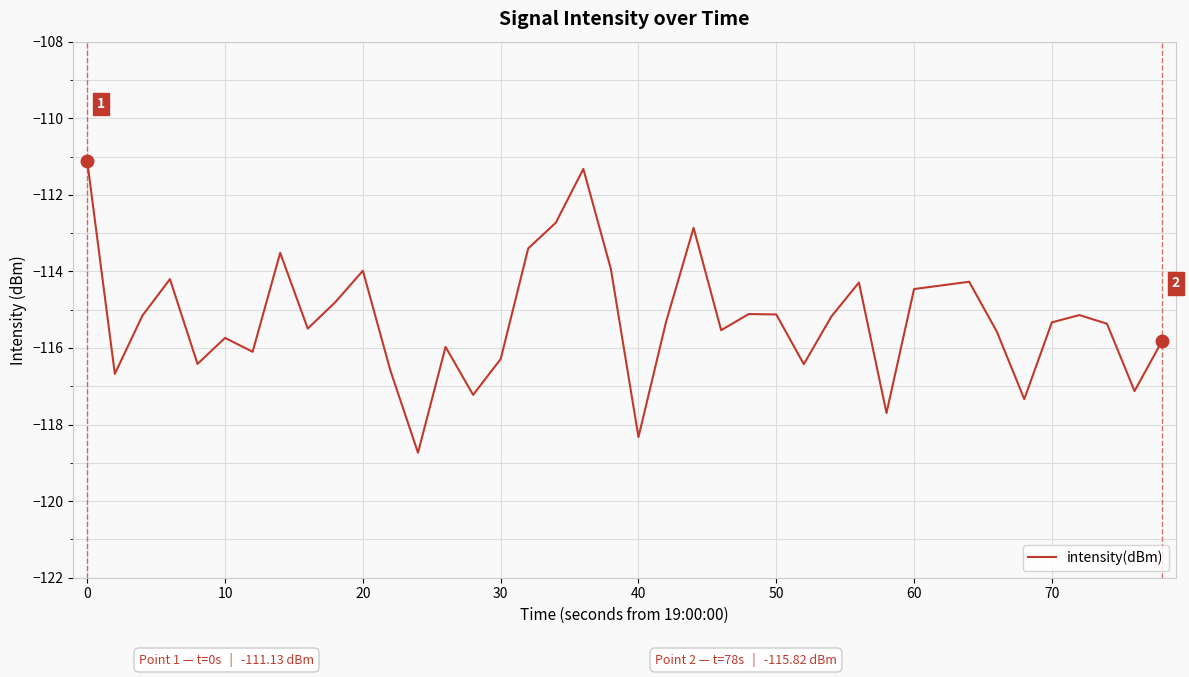

What is the minimum value shown in the chart?

-118.7